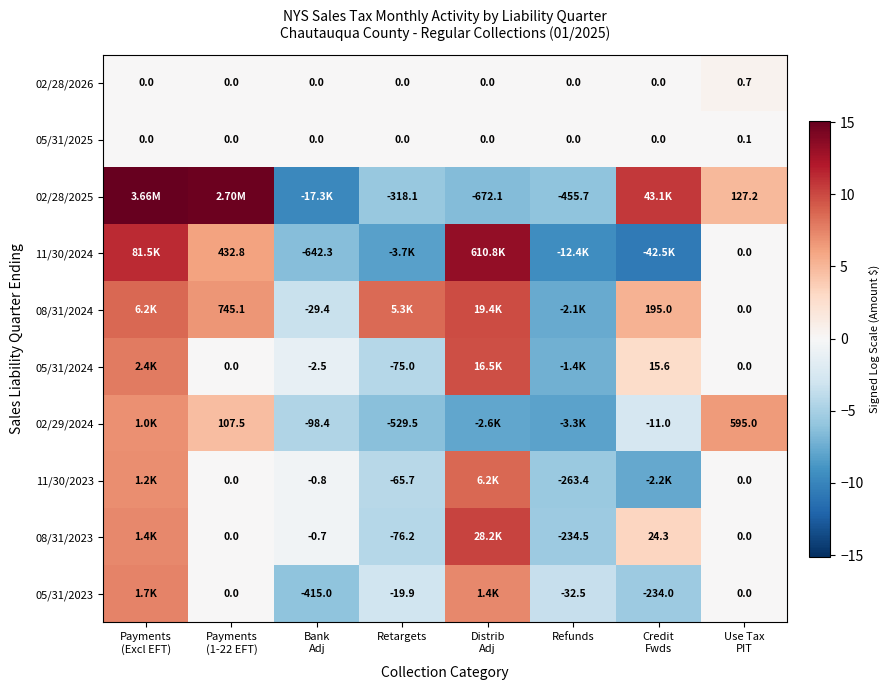

List the series in order of their peak value, lowest first.

05/31/2025, 02/28/2026, 02/29/2024, 05/31/2023, 11/30/2023, 05/31/2024, 08/31/2024, 08/31/2023, 11/30/2024, 02/28/2025